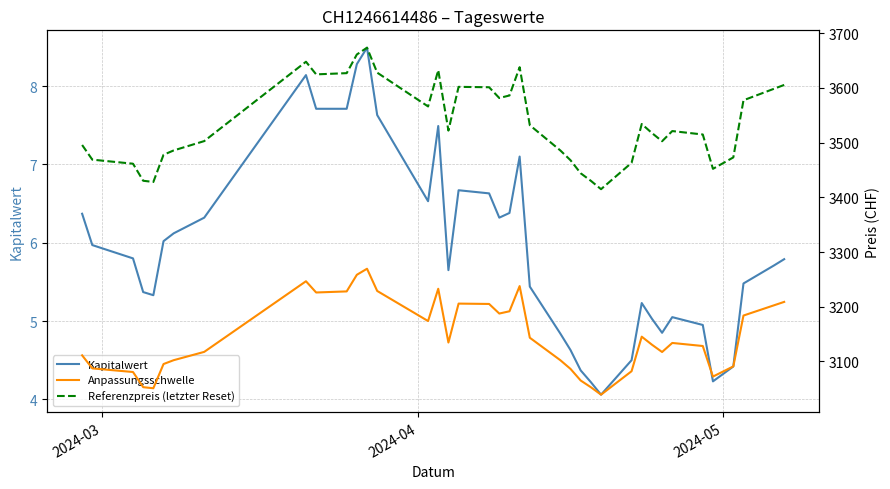

True or false: Anpassungsschwelle and Kapitalwert intersect in this chart.

False